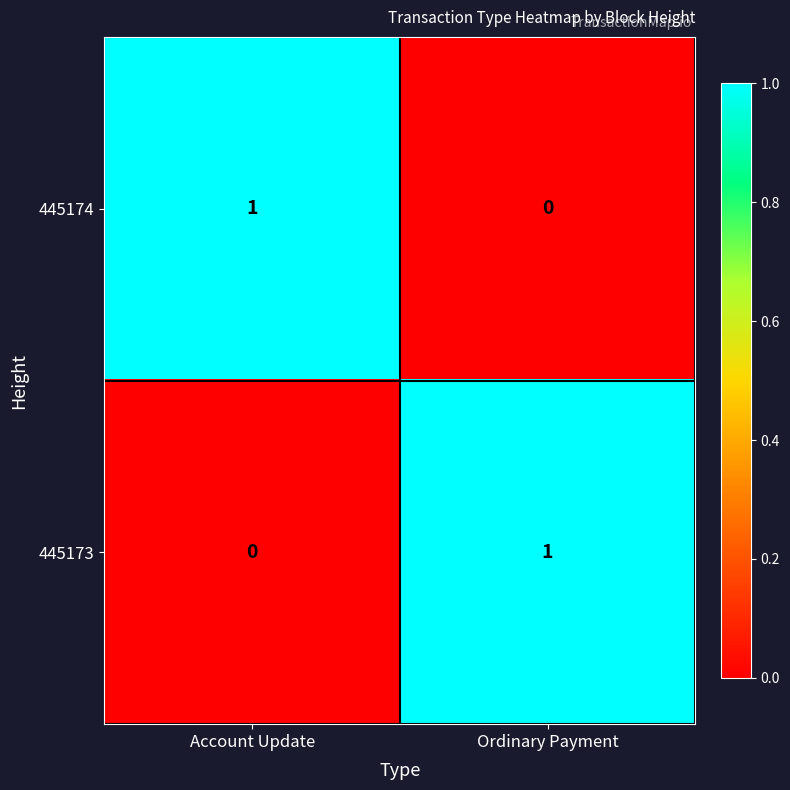

At which label is 445173 closest to 0?

Account Update